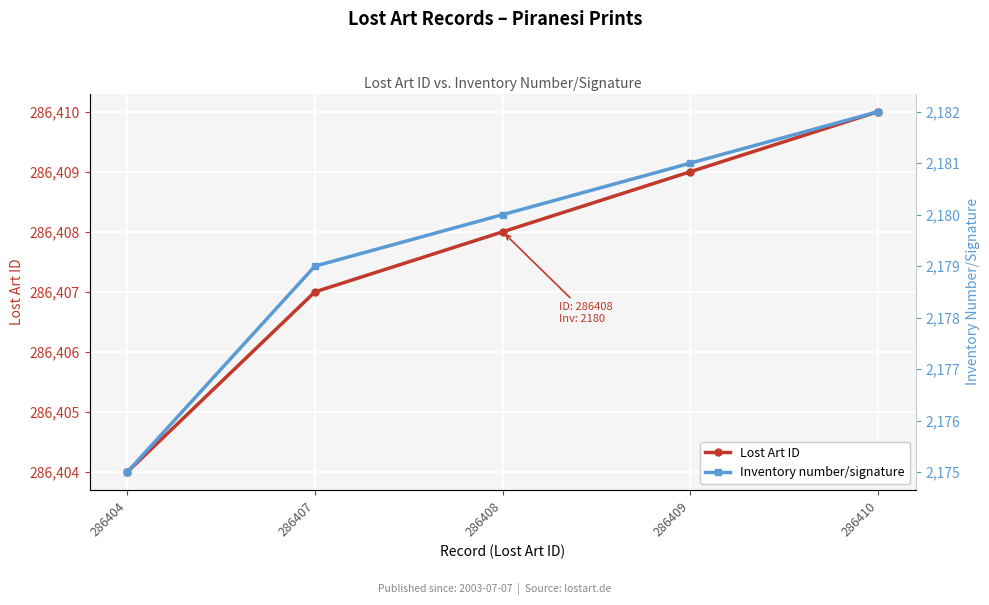

Does the chart display data point markers on the line(s)?

Yes